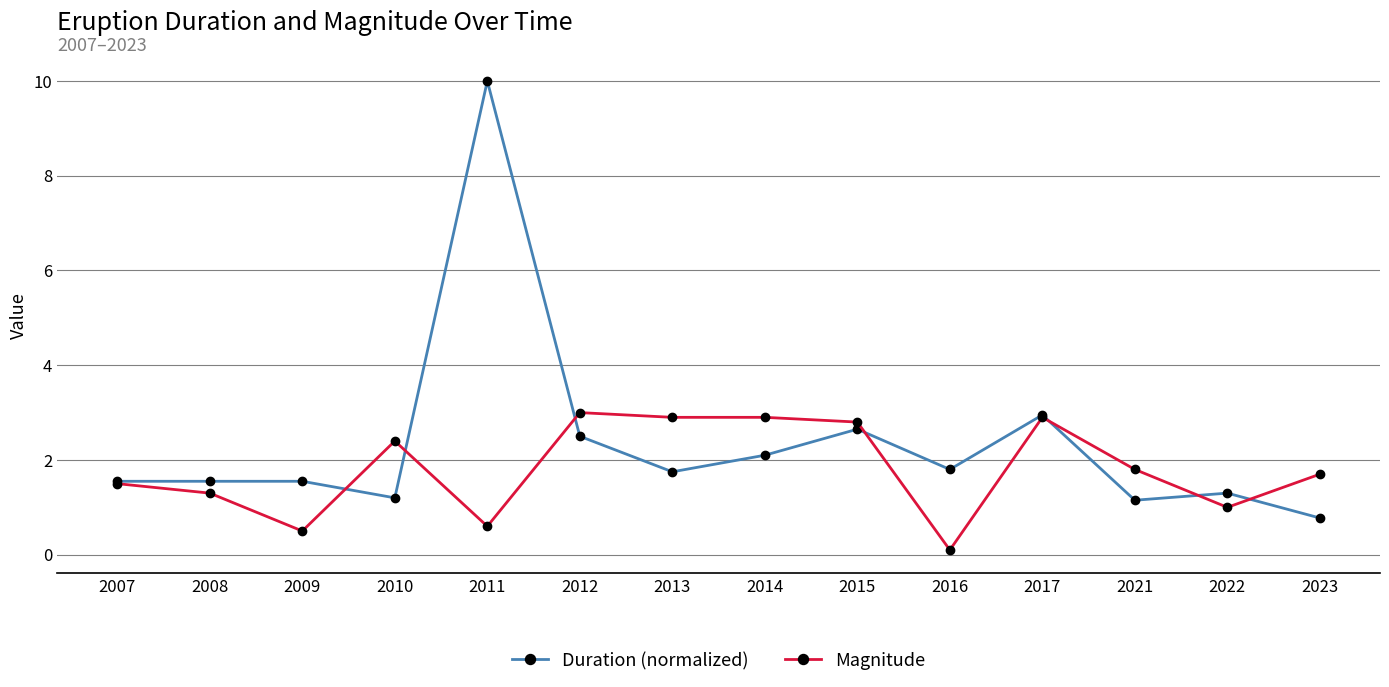

Which series has the largest range (max minus min)?

Duration (normalized)